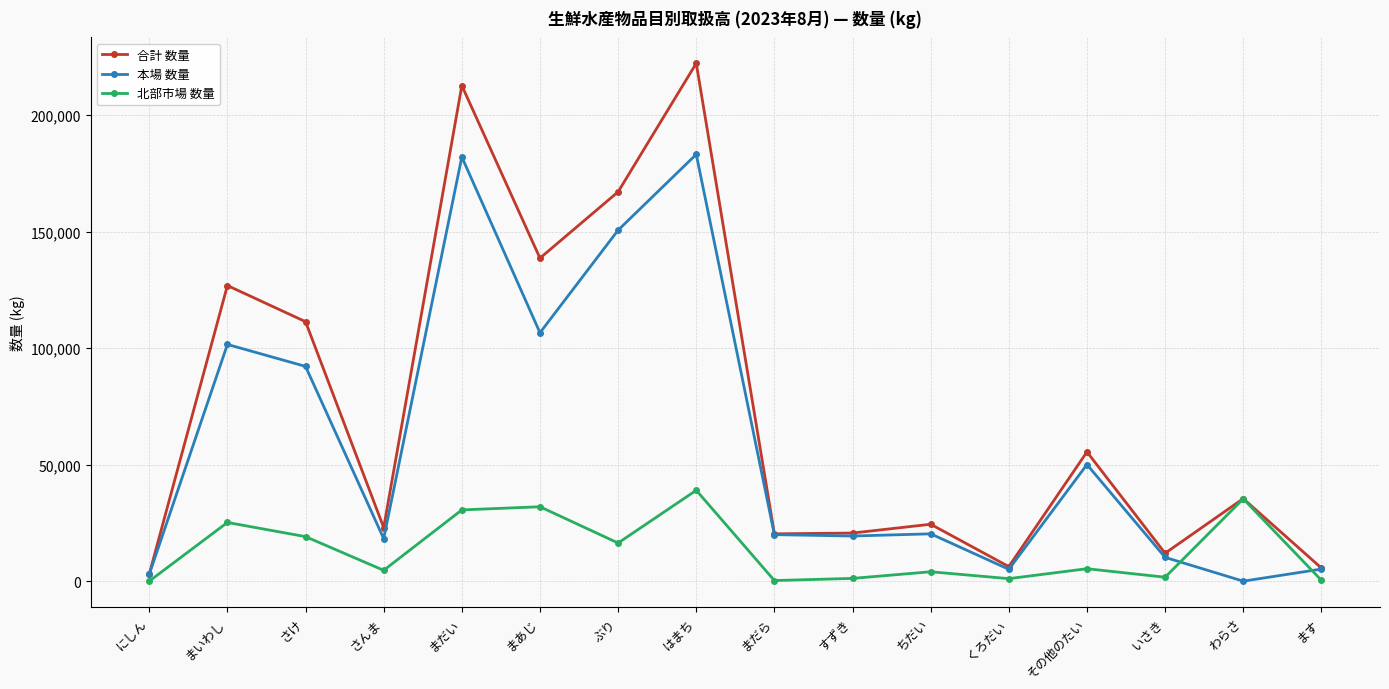

What is the label of the 6th point from the left?

まあじ